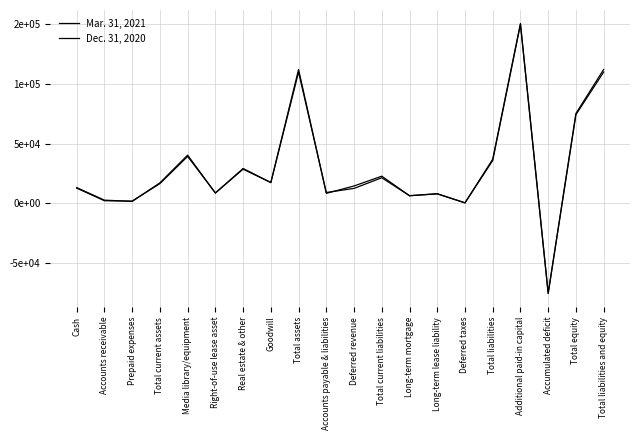

How many data points does each series have?

20